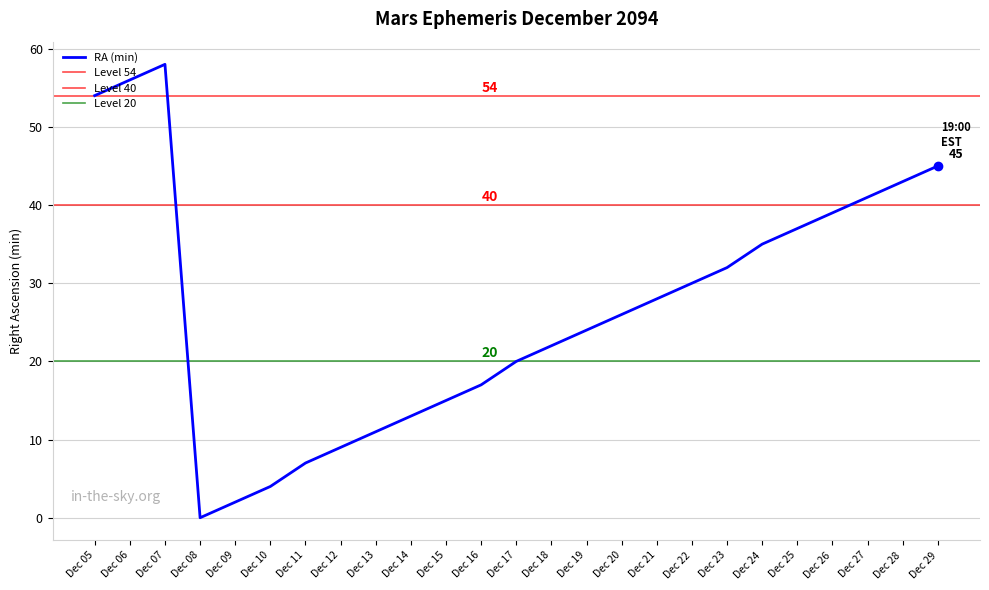

At which category is the sum across all series the highest?

Dec 07